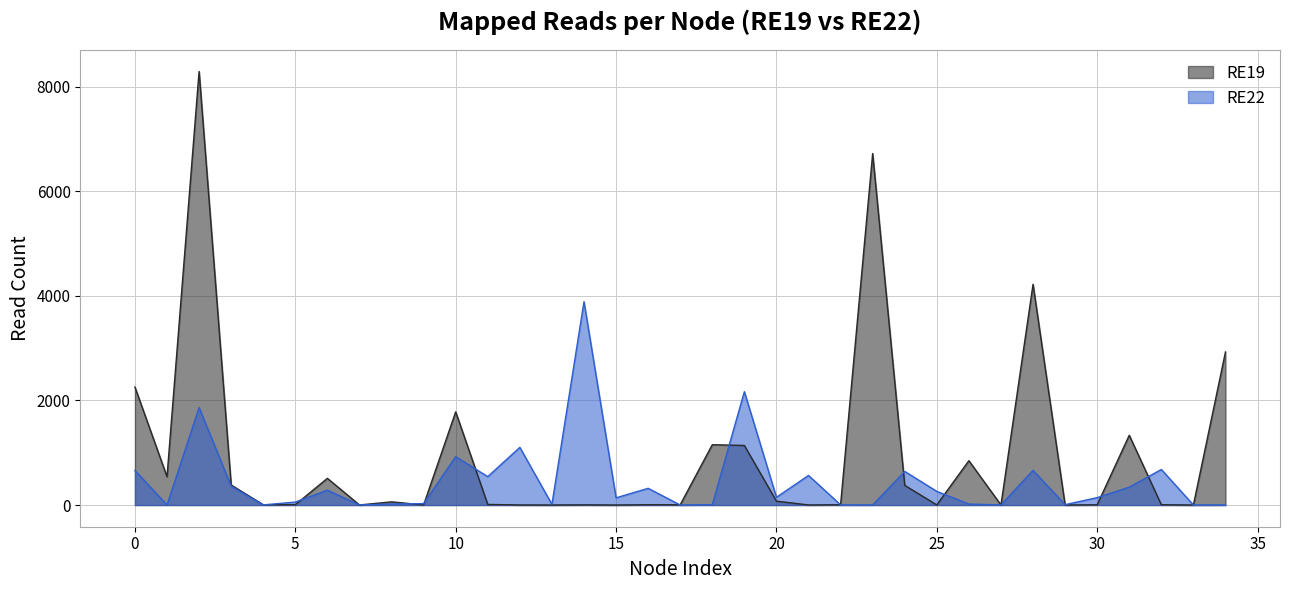

What is the maximum value shown in the chart?

8291